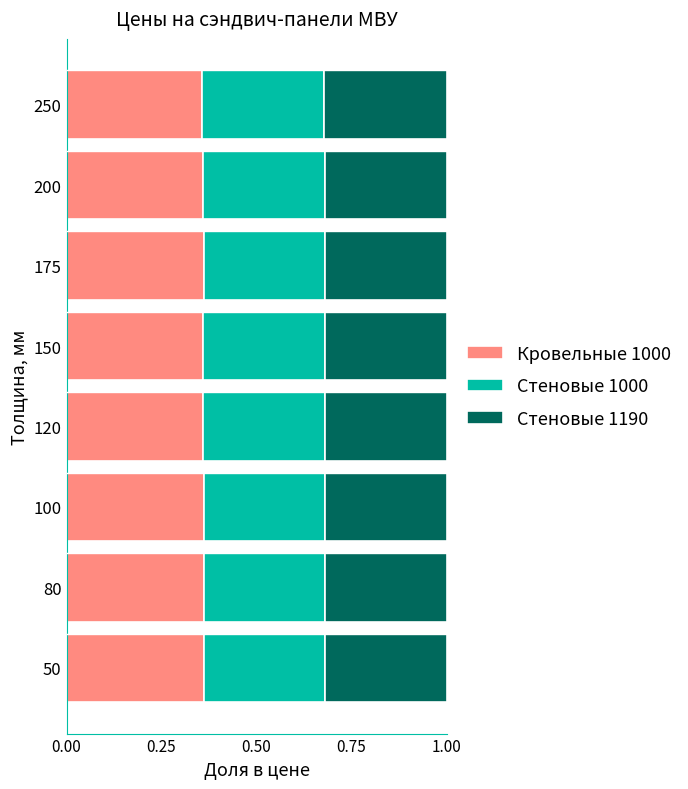

How many Кровельные 1000 values are between 0 and 1?

8